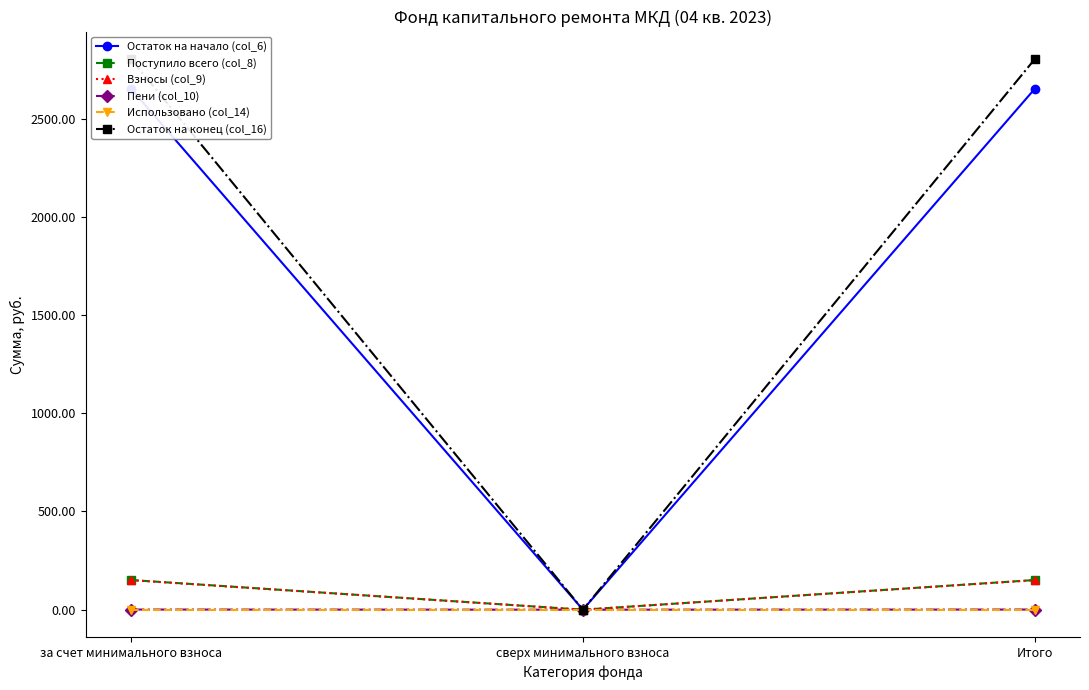

The value of Взносы (col_9) at Итого is 150.3. True or false?

True